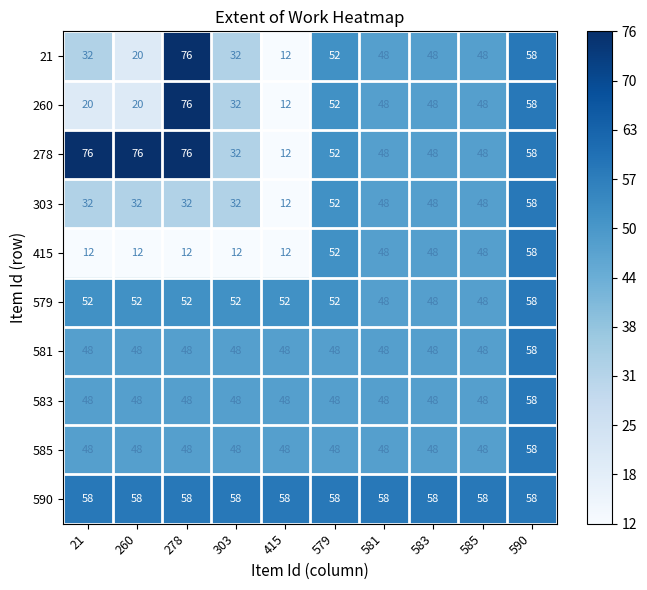

What is the sum of the 415 values at 581 and 579?

100